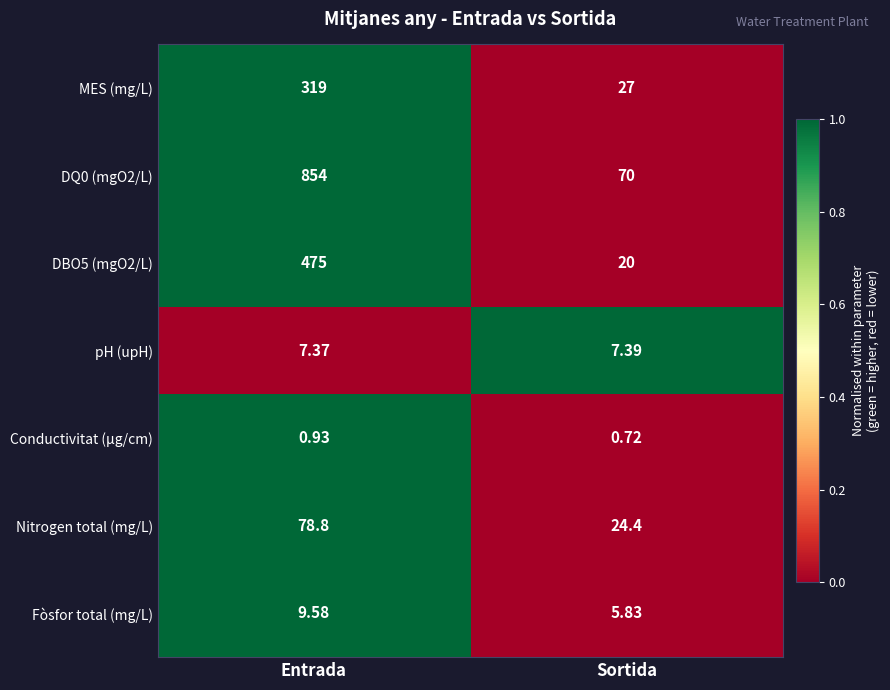

Rank the categories by Conductivitat (µg/cm) value from lowest to highest.

Sortida, Entrada